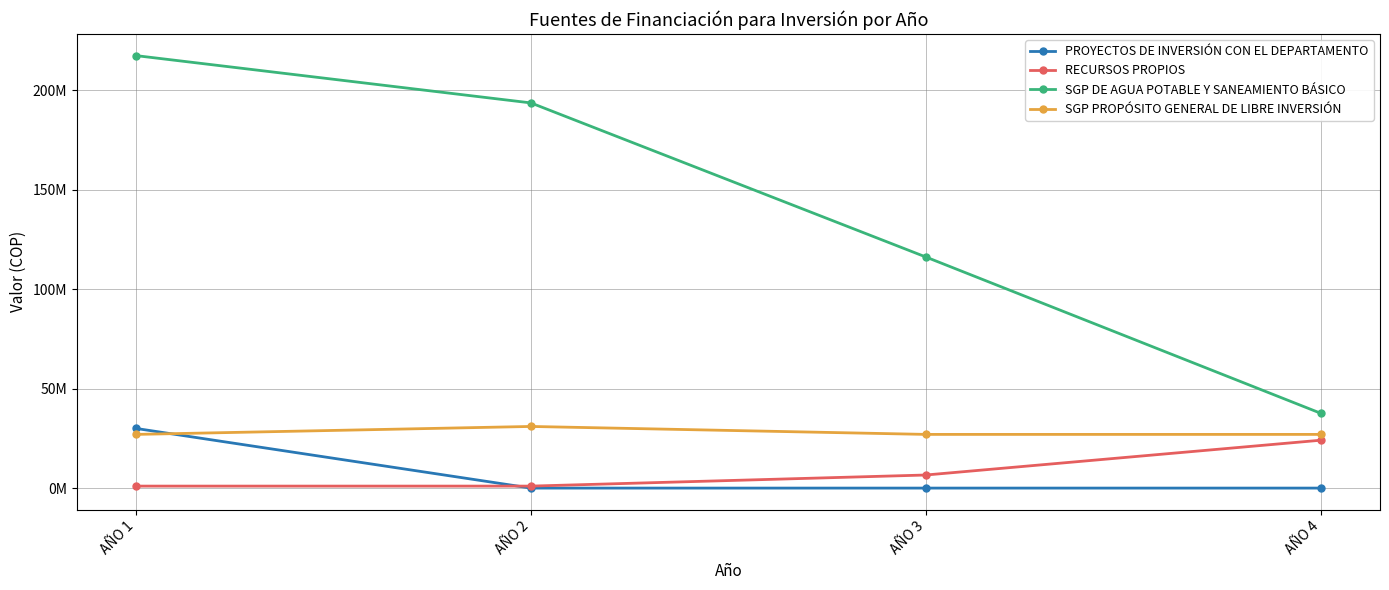

Rank the categories by SGP DE AGUA POTABLE Y SANEAMIENTO BÁSICO value from lowest to highest.

AÑO 4, AÑO 3, AÑO 2, AÑO 1